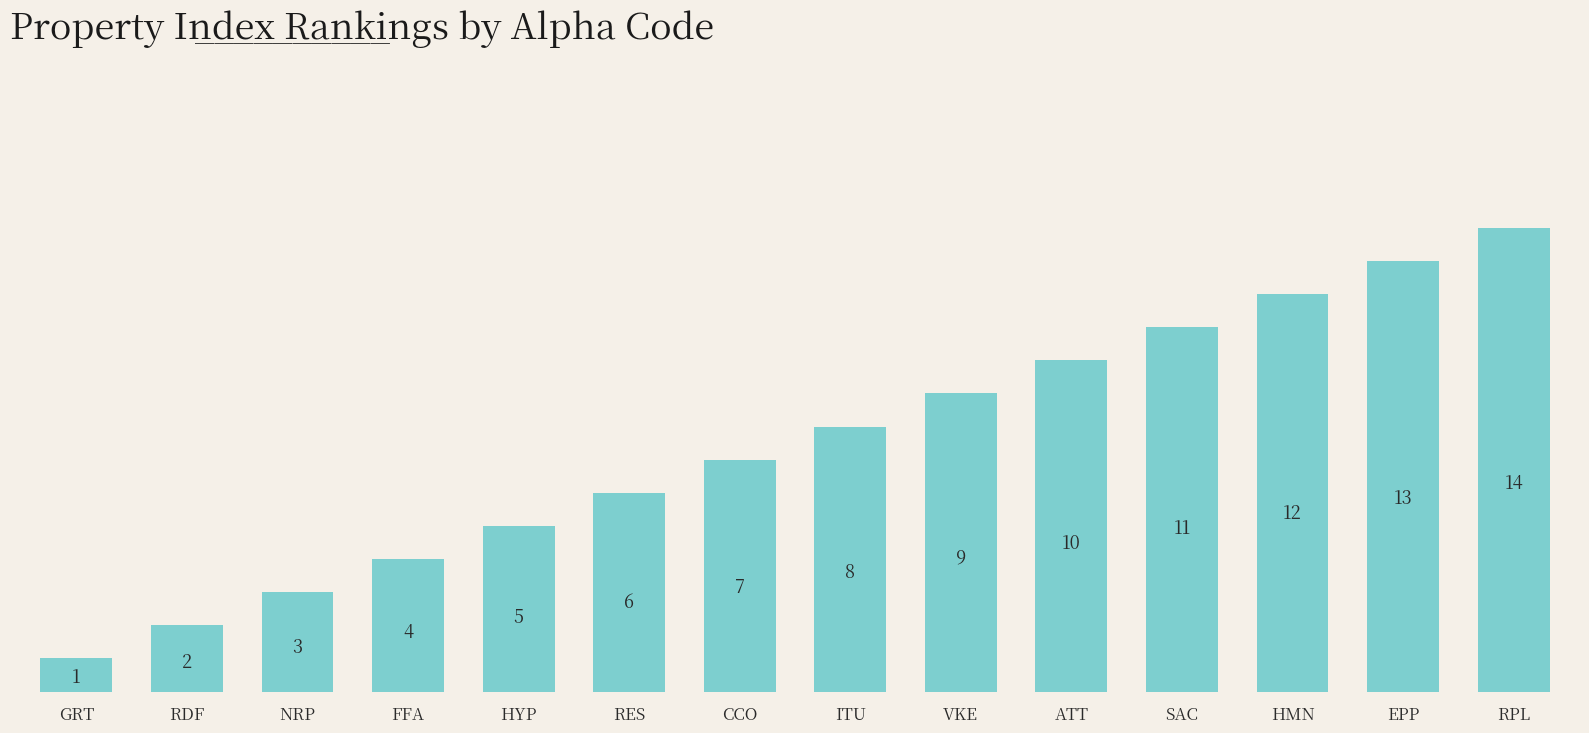

List the labels in order of value, smallest first.

GRT, RDF, NRP, FFA, HYP, RES, CCO, ITU, VKE, ATT, SAC, HMN, EPP, RPL